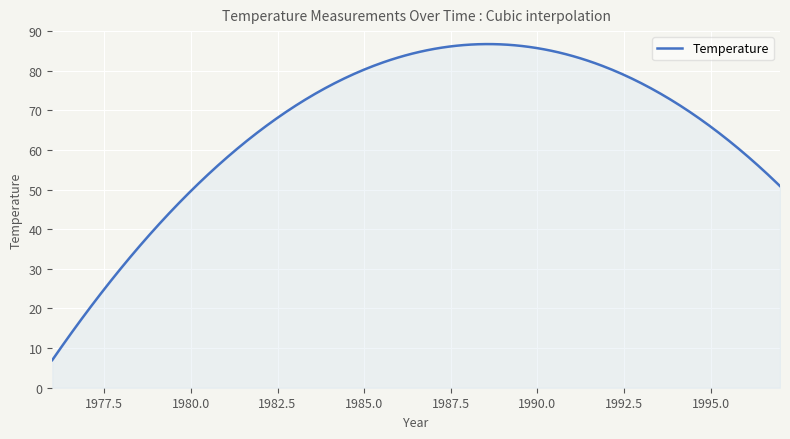

What is the sum of all values?

19767.9